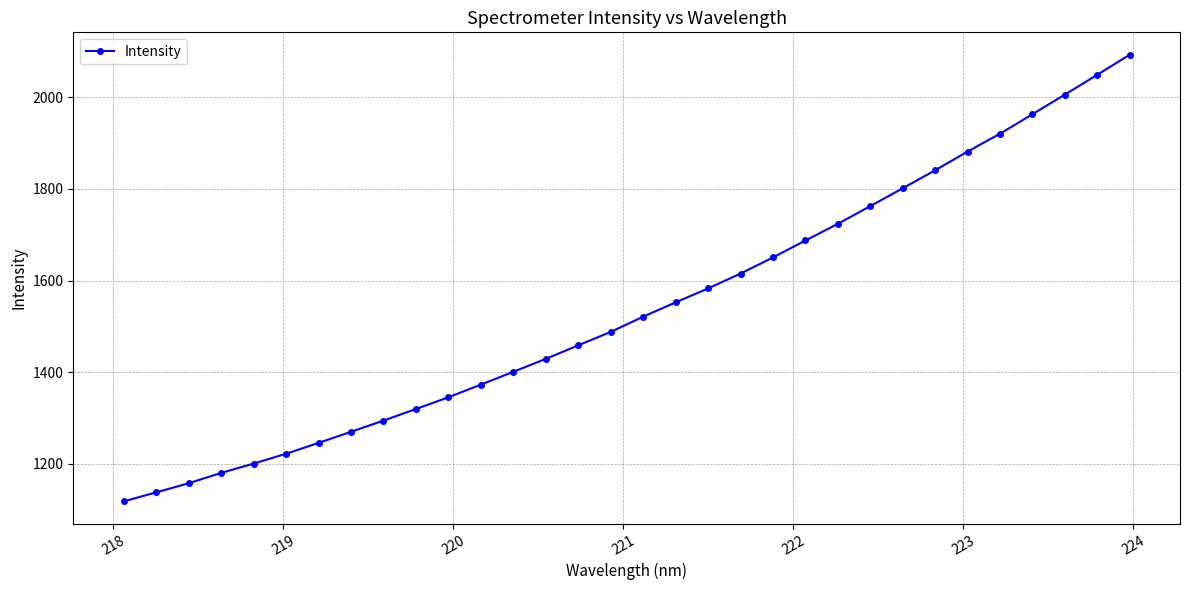

What is the average value?

1540.4